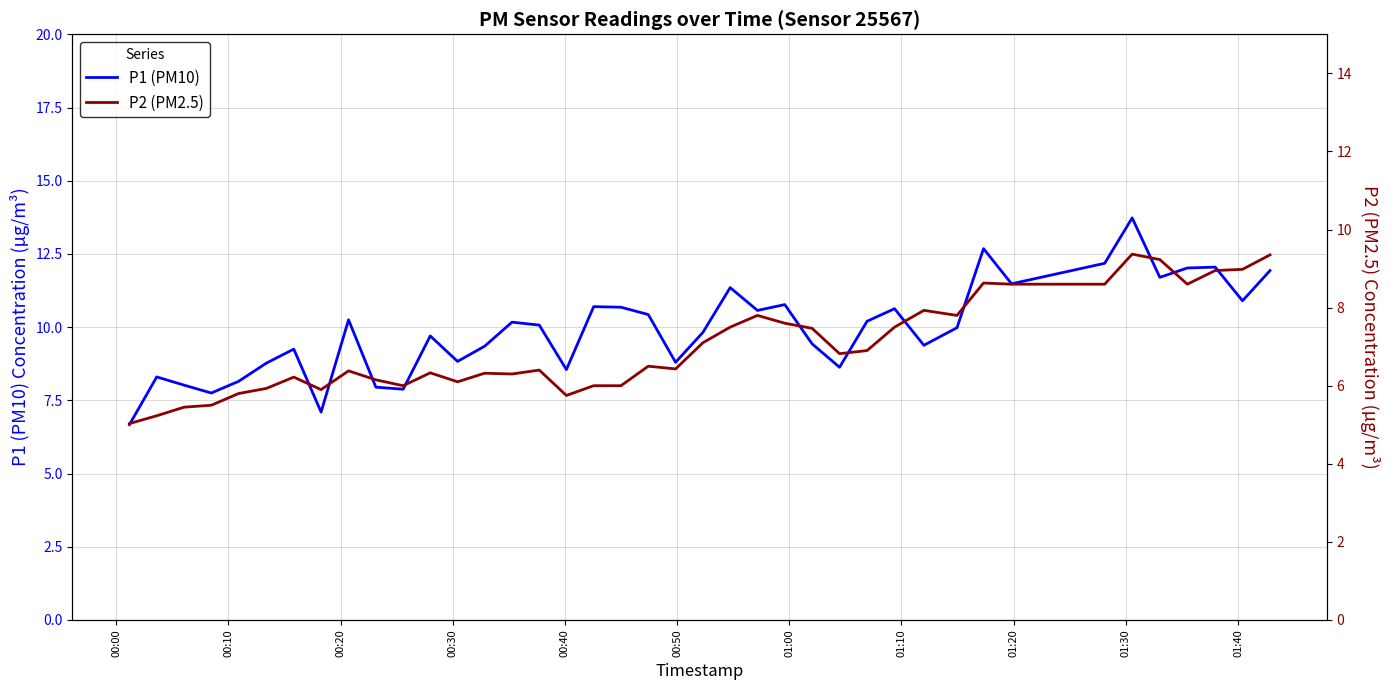

How many lines are shown in the chart?

2